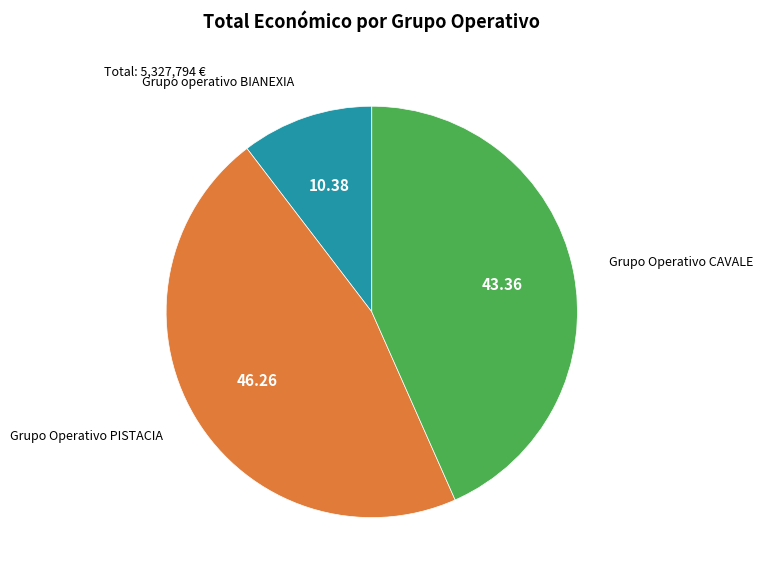

Is the sum of Grupo Operativo PISTACIA and Grupo operativo BIANEXIA greater than half?

Yes